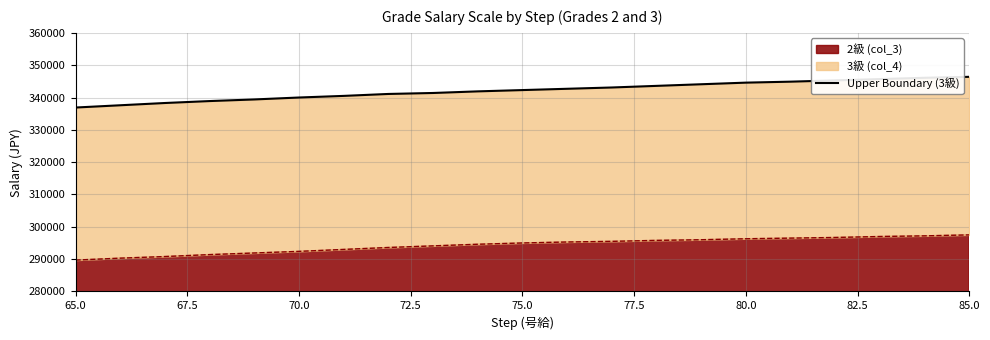

The value of 2級 (col_3) at 80.0 is 296300. True or false?

True